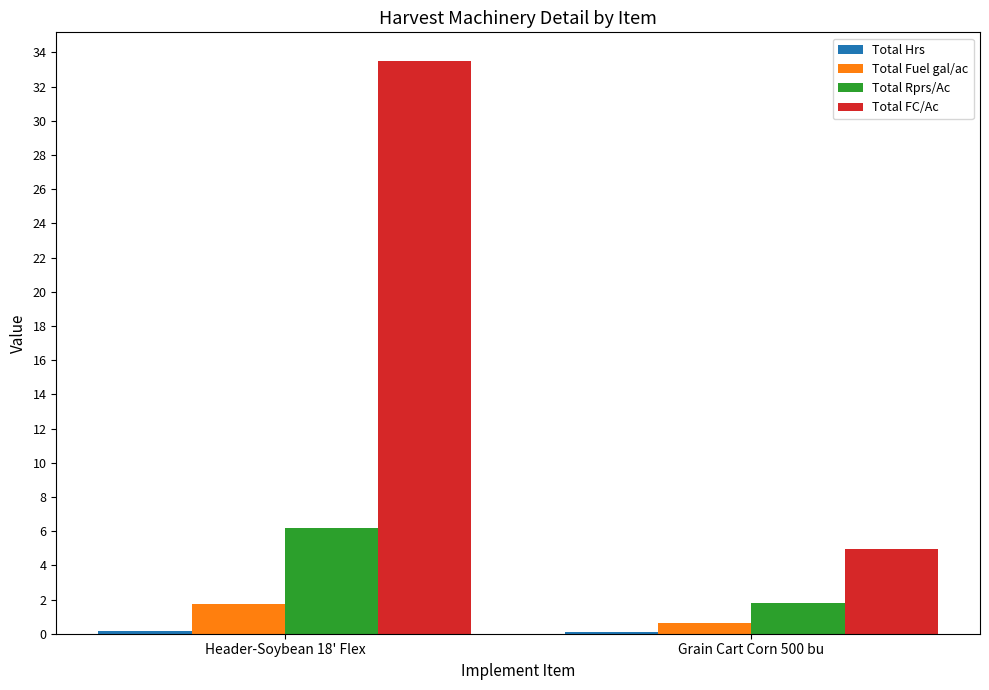

How many groups of bars are there?

2